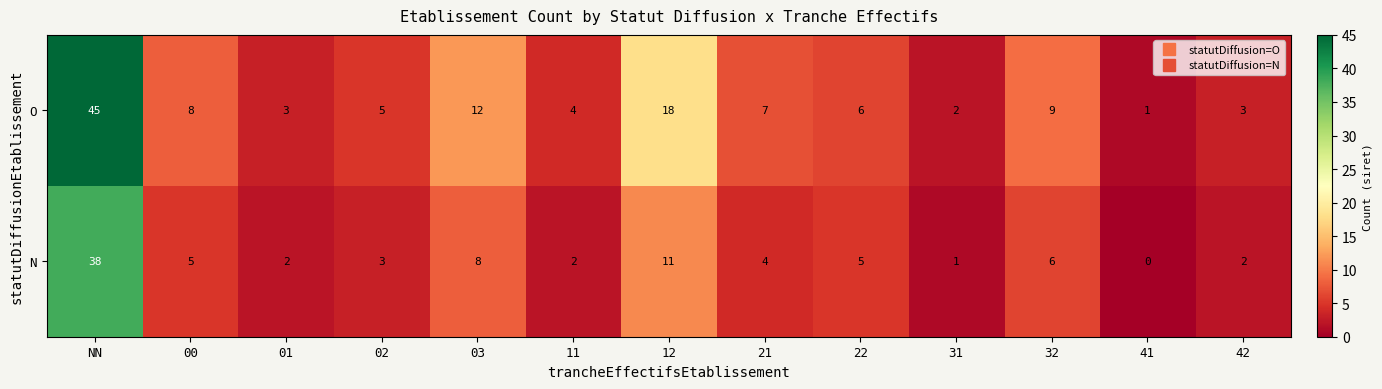

How many positive values does the N series have?

12